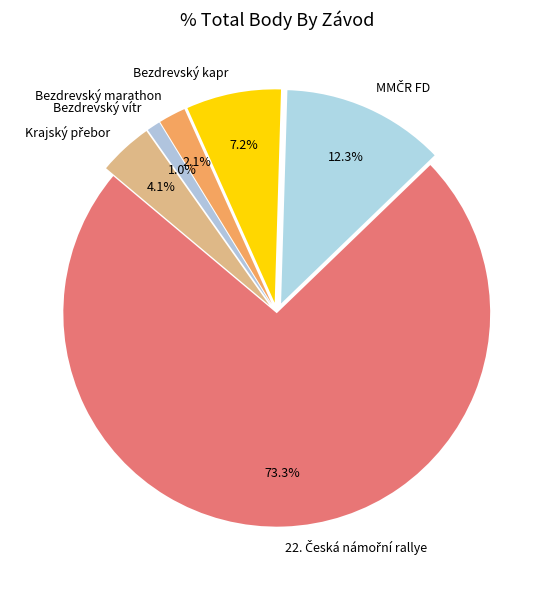

Does any single category account for the majority?

Yes